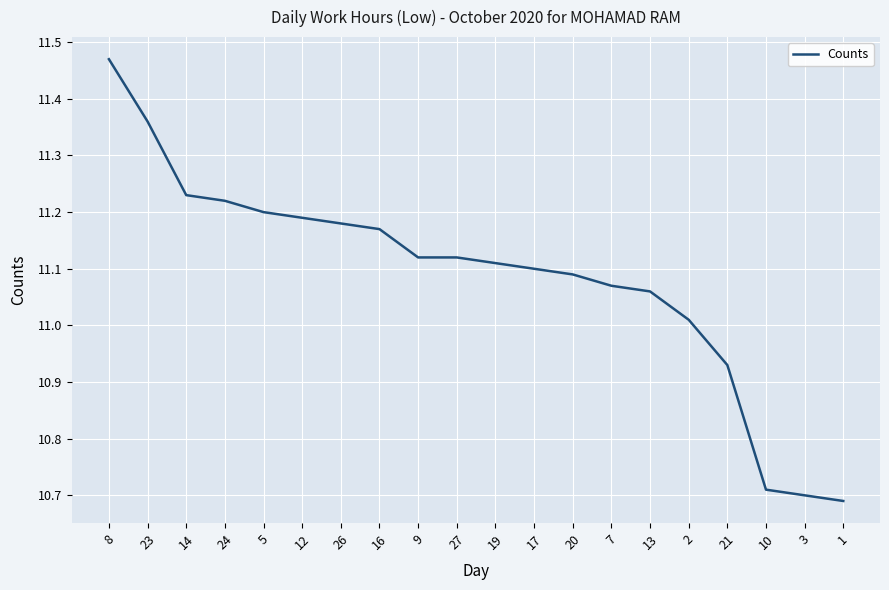

Which category has the highest value across all series?

8